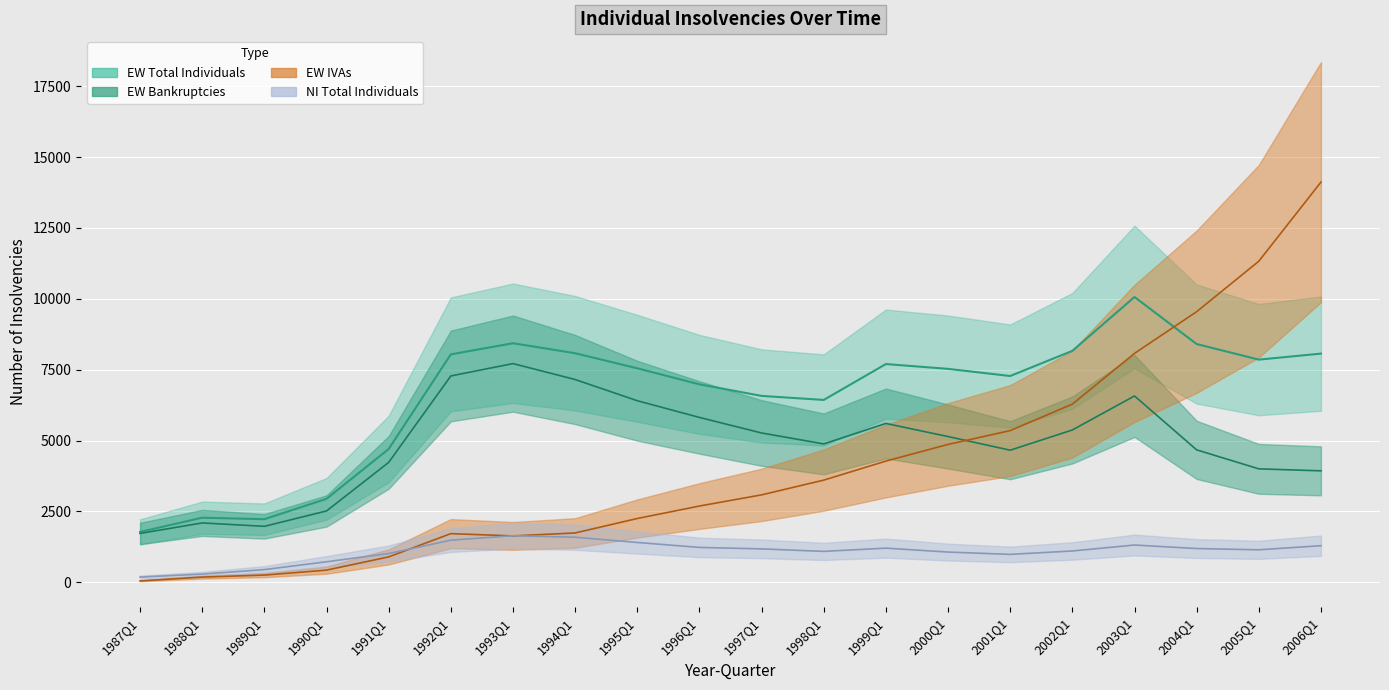

The value of EW Total Individuals (NSA) at 1995Q1 is 7548. True or false?

True